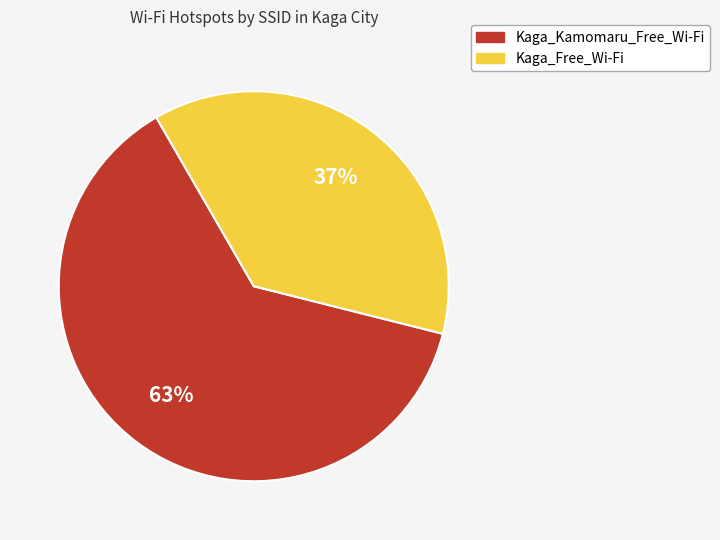

True or false: Kaga_Kamomaru_Free_Wi-Fi accounts for 63% of the total.

True